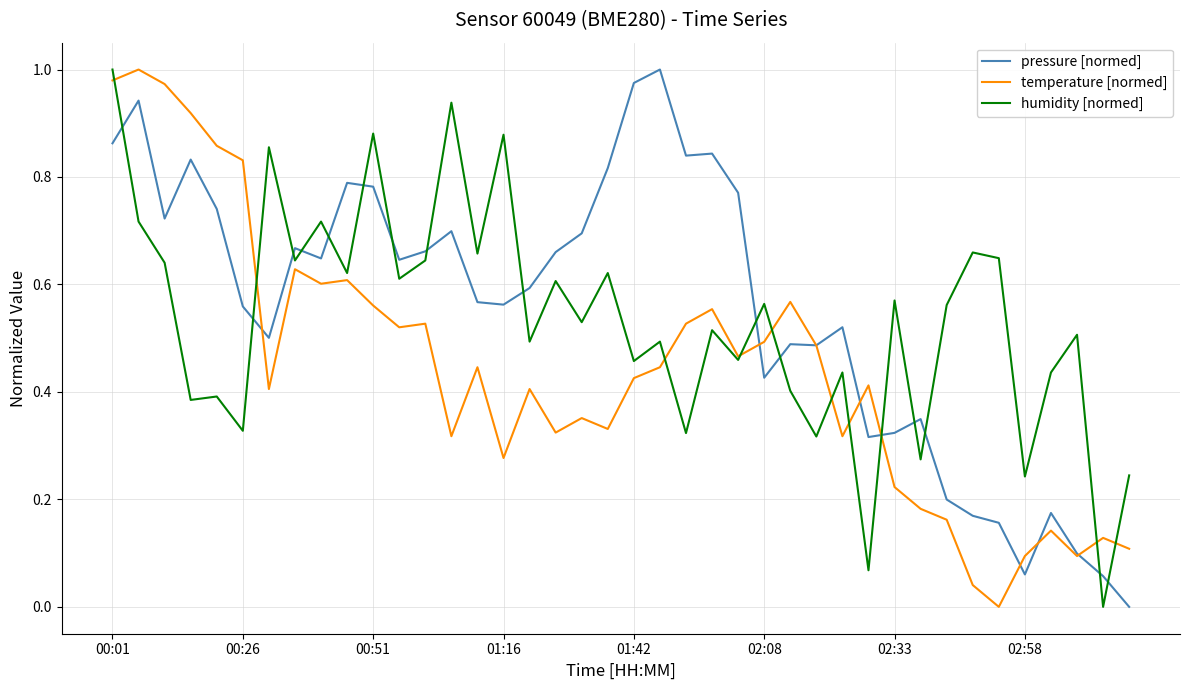

How many intersections are there between temperature [normed] and pressure [normed]?

8